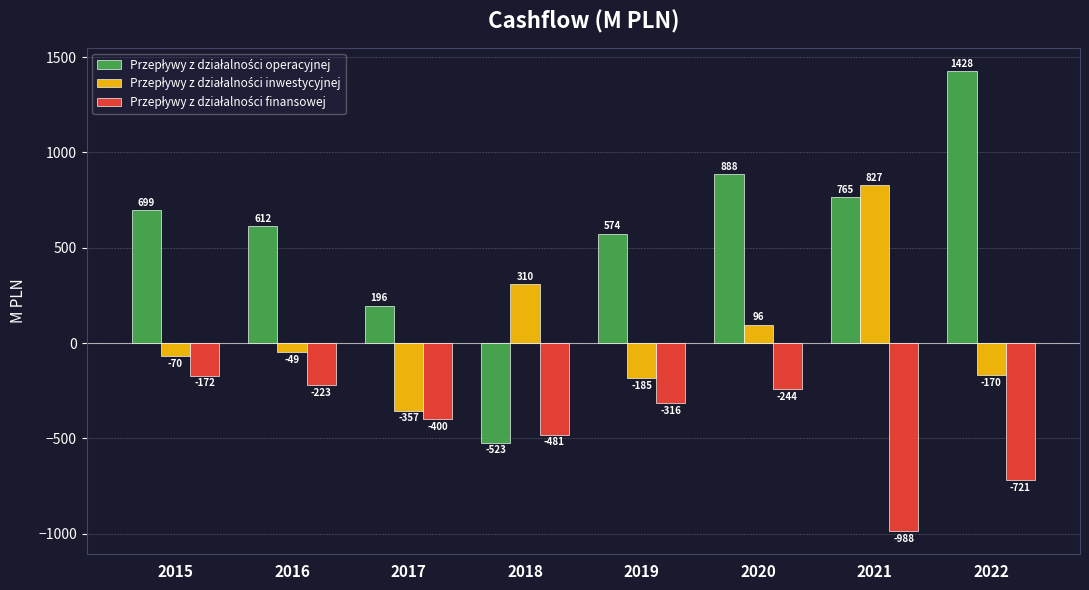

What is the difference between the highest and lowest values at 2019?

890